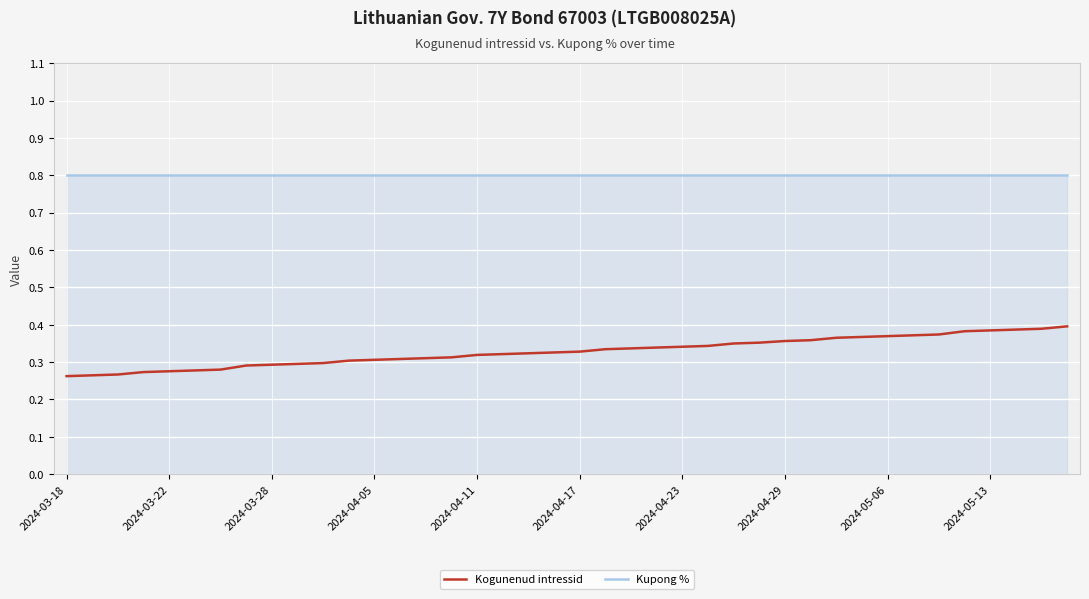

What is the lowest value of the Kupong % series?

0.8